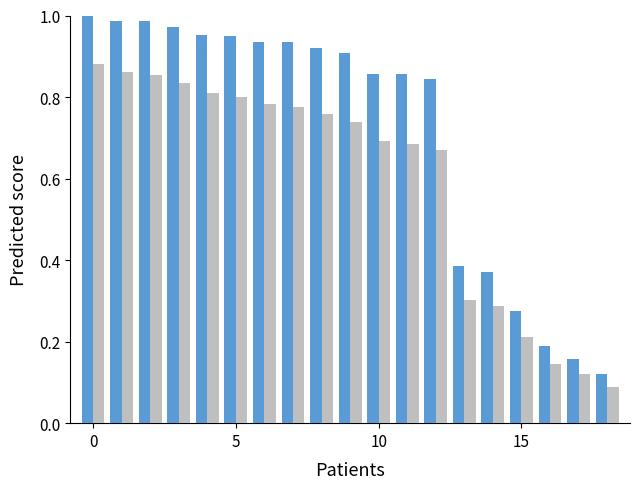

Count the number of categories in the chart.

19